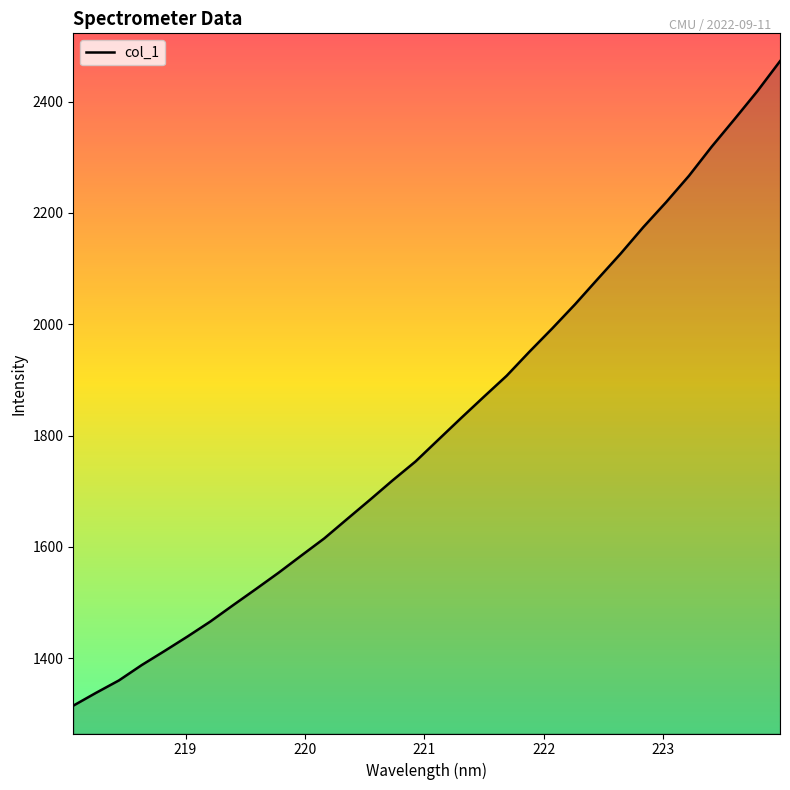

What is the maximum value shown in the chart?

2472.5